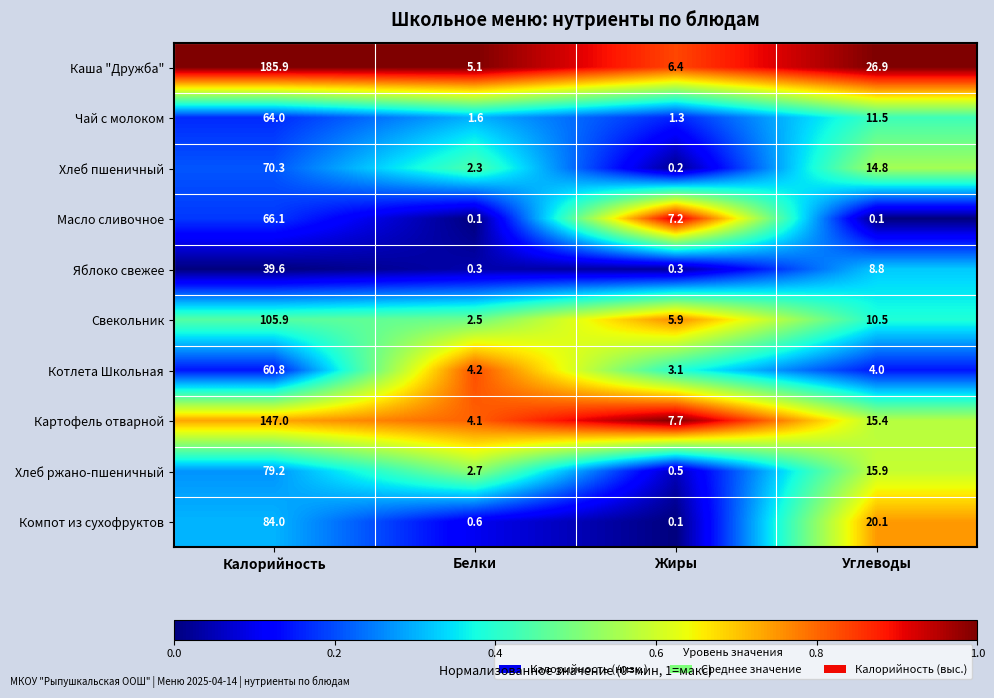

At Белки, list the series in order from largest to smallest.

Каша "Дружба", Котлета Школьная, Картофель отварной, Хлеб ржано-пшеничный, Свекольник, Хлеб пшеничный, Чай с молоком, Компот из сухофруктов, Яблоко свежее, Масло сливочное